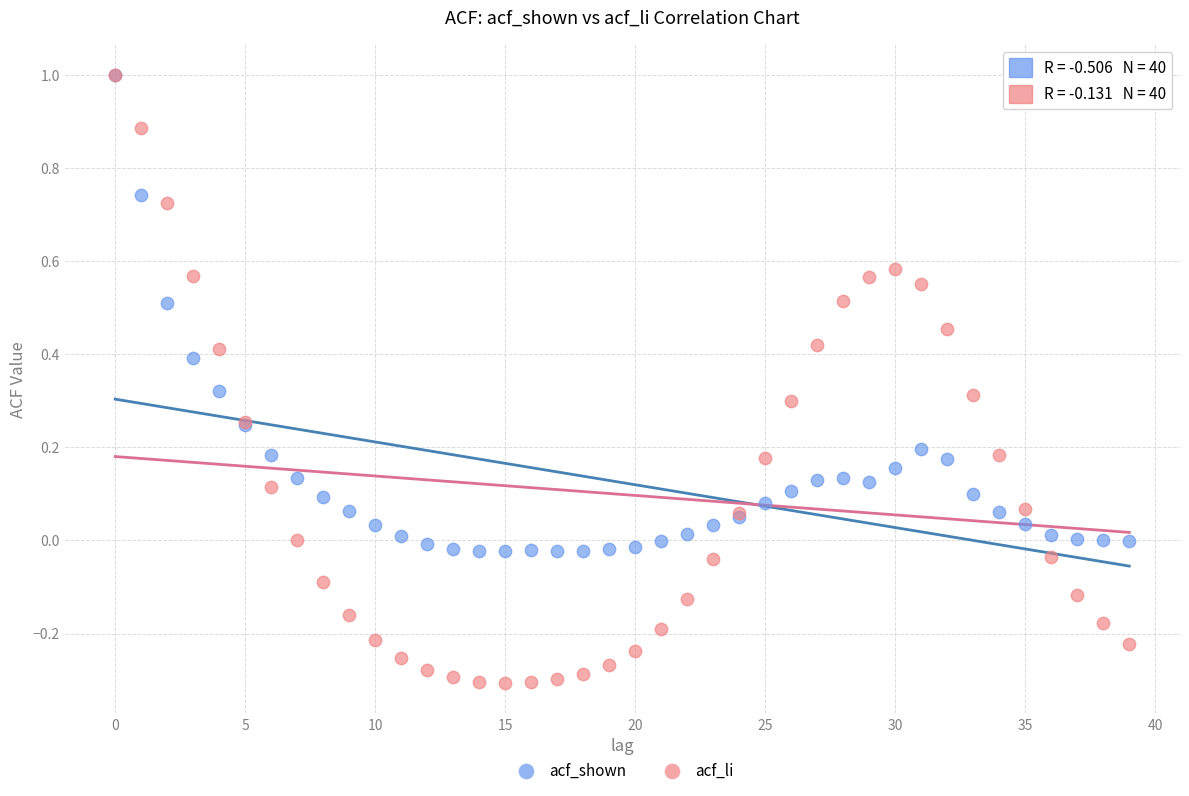

What are all the series names shown in the legend?

acf_shown, acf_li